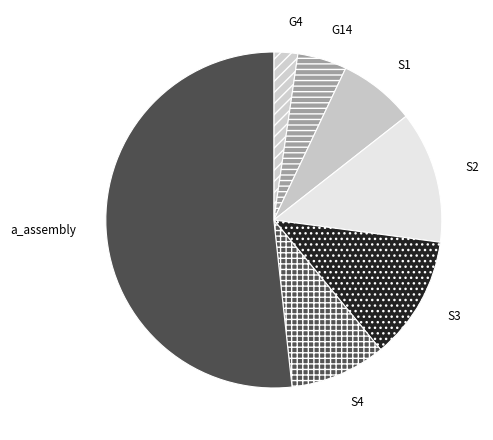

Combined, do a_assembly and G14 account for over 50%?

Yes